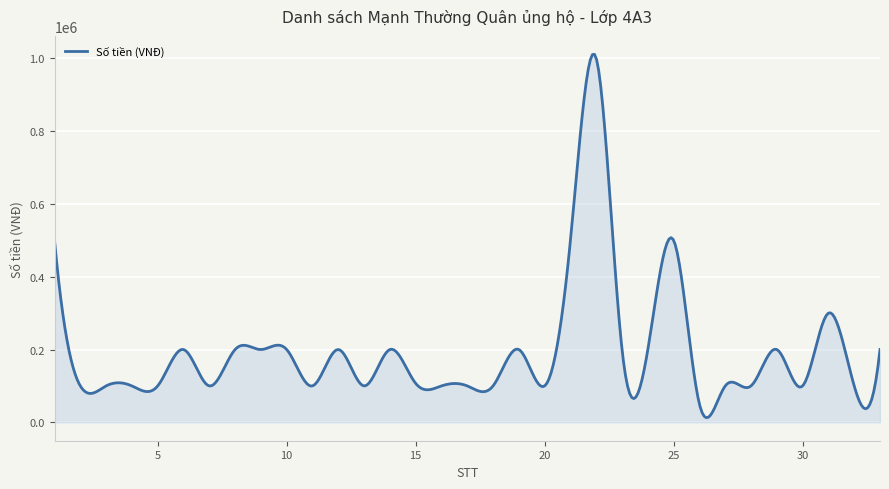

What is the difference between the maximum and minimum values?

998162.1